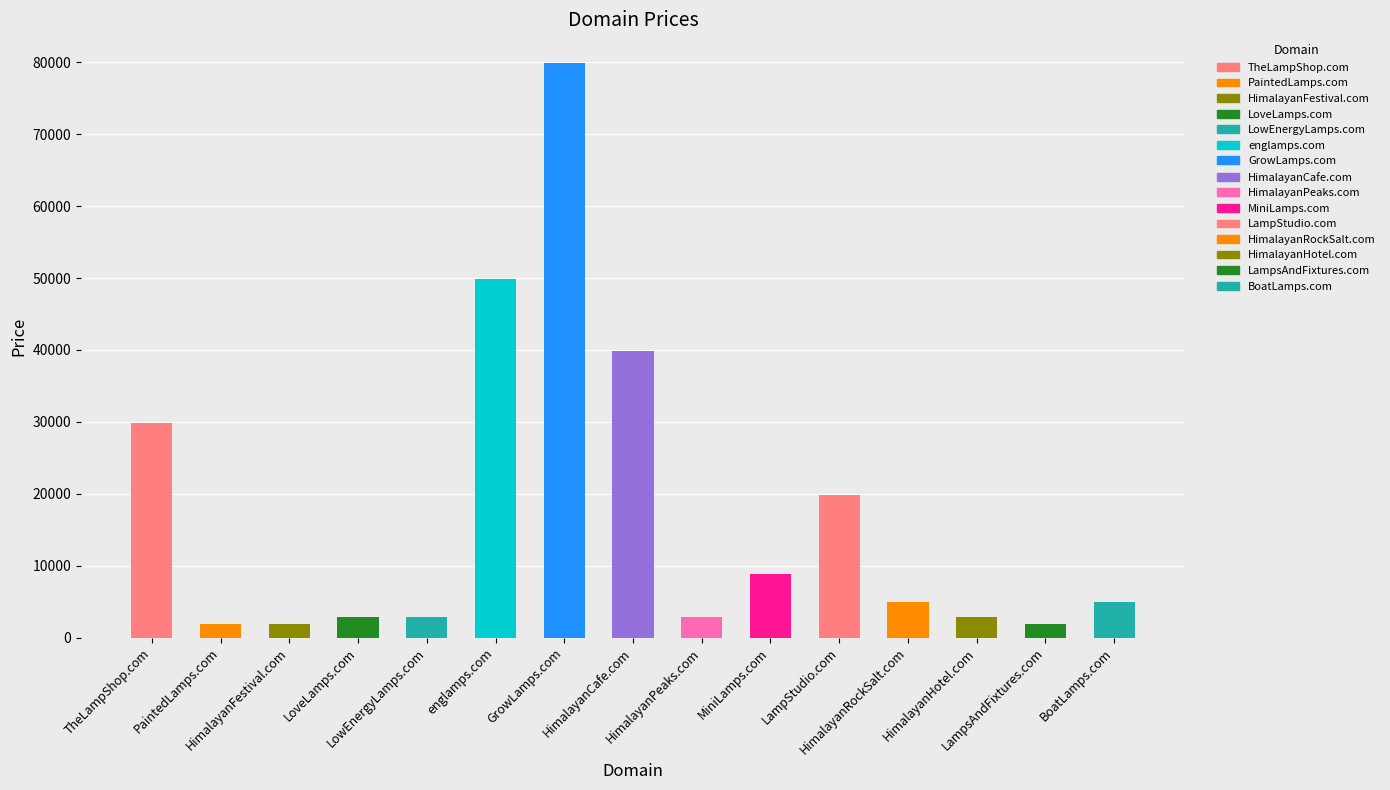

Reading right to left, what are all the values shown in this chart?

4888	1888	2888	4888	19888	8888	2888	39888	79888	49888	2888	2888	1888	1888	29888